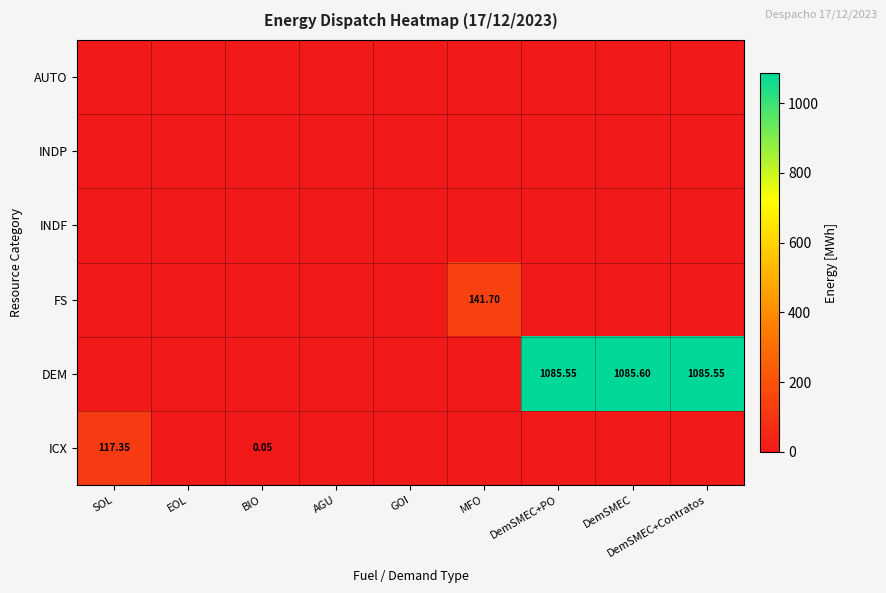

Which has a higher value, DemSMEC+PO or GOI?

DemSMEC+PO